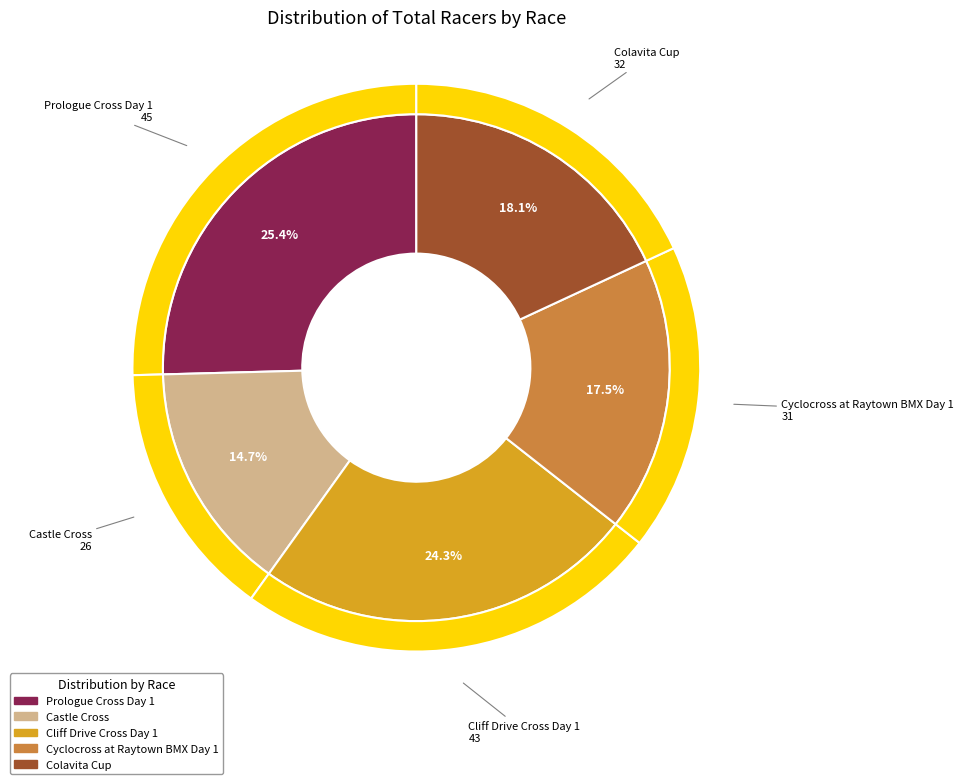

True or false: Cliff Drive Cross Day 1 accounts for 24% of the total.

True